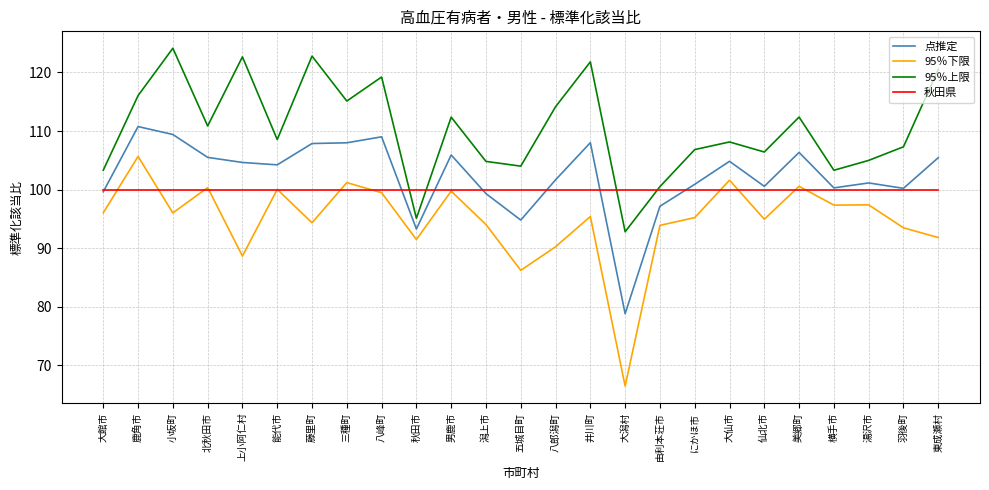

Which series has the largest range (max minus min)?

95％下限